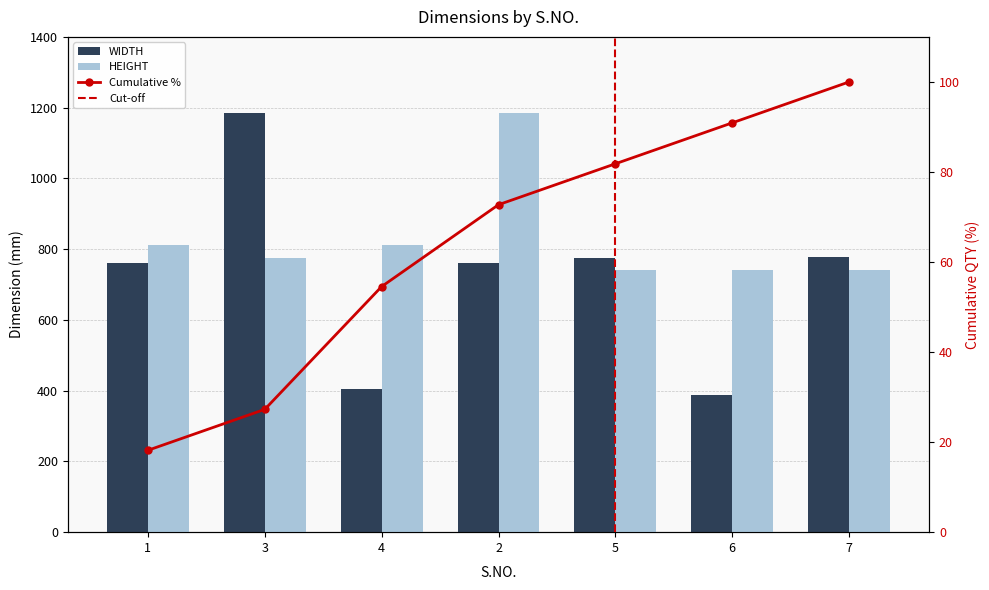

Which category has the lowest value in the WIDTH series?

6